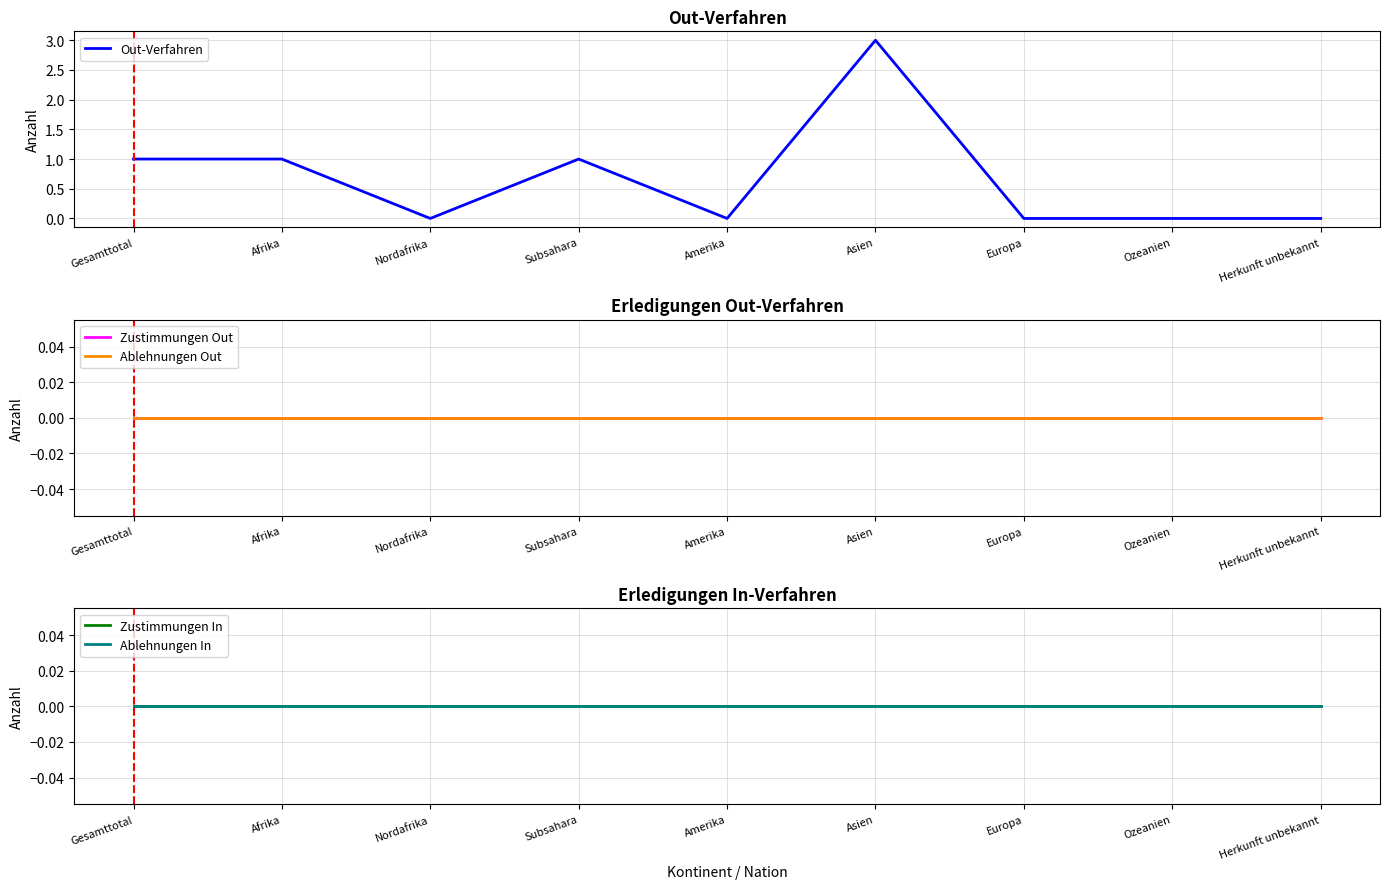

At which label does Out-Verfahren reach its peak?

Asien